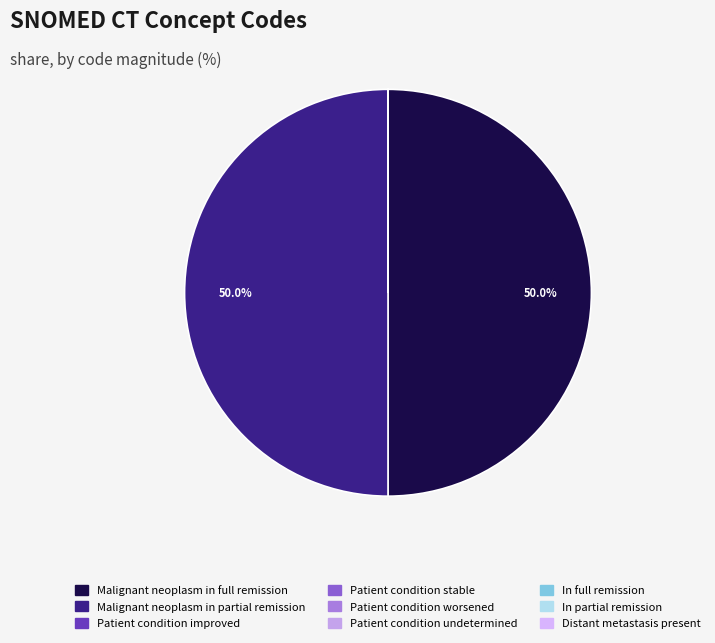

What is the change in value from Patient condition stable to Patient condition undetermined?

+349390997